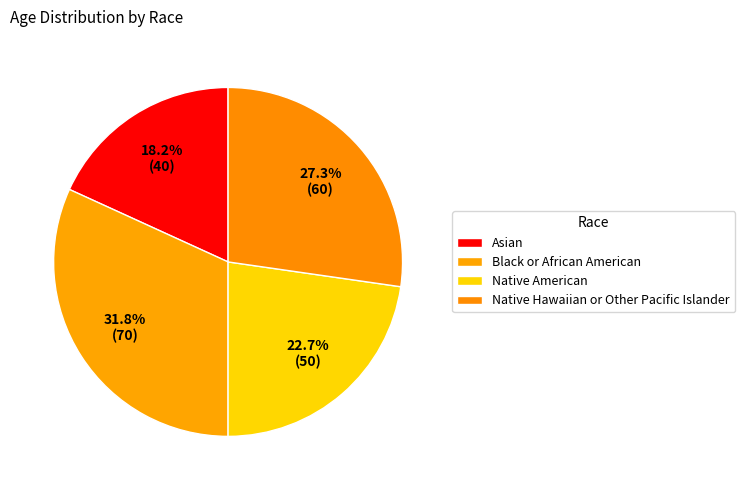

Rank the categories by value from lowest to highest.

Asian, Native American, Native Hawaiian or Other Pacific Islander, Black or African American